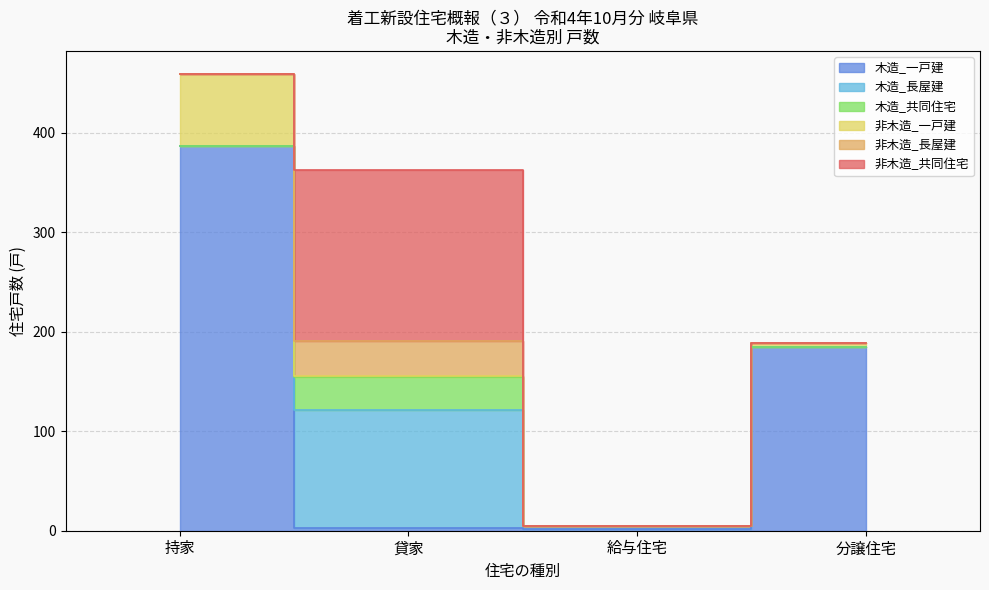

What is the minimum value shown in the chart?

2